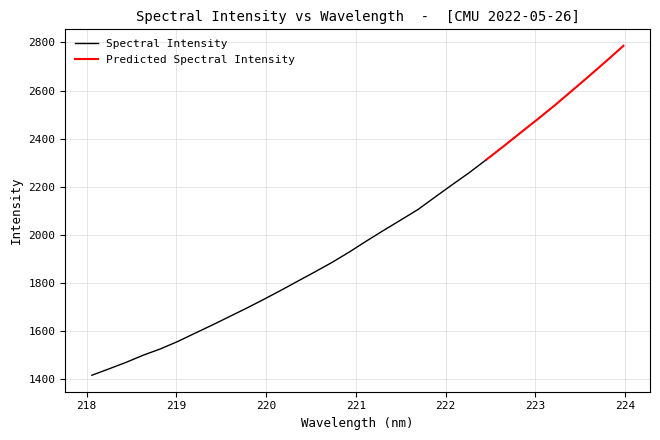

What is the change in value from 223.2172 to 223.408?

+60.7